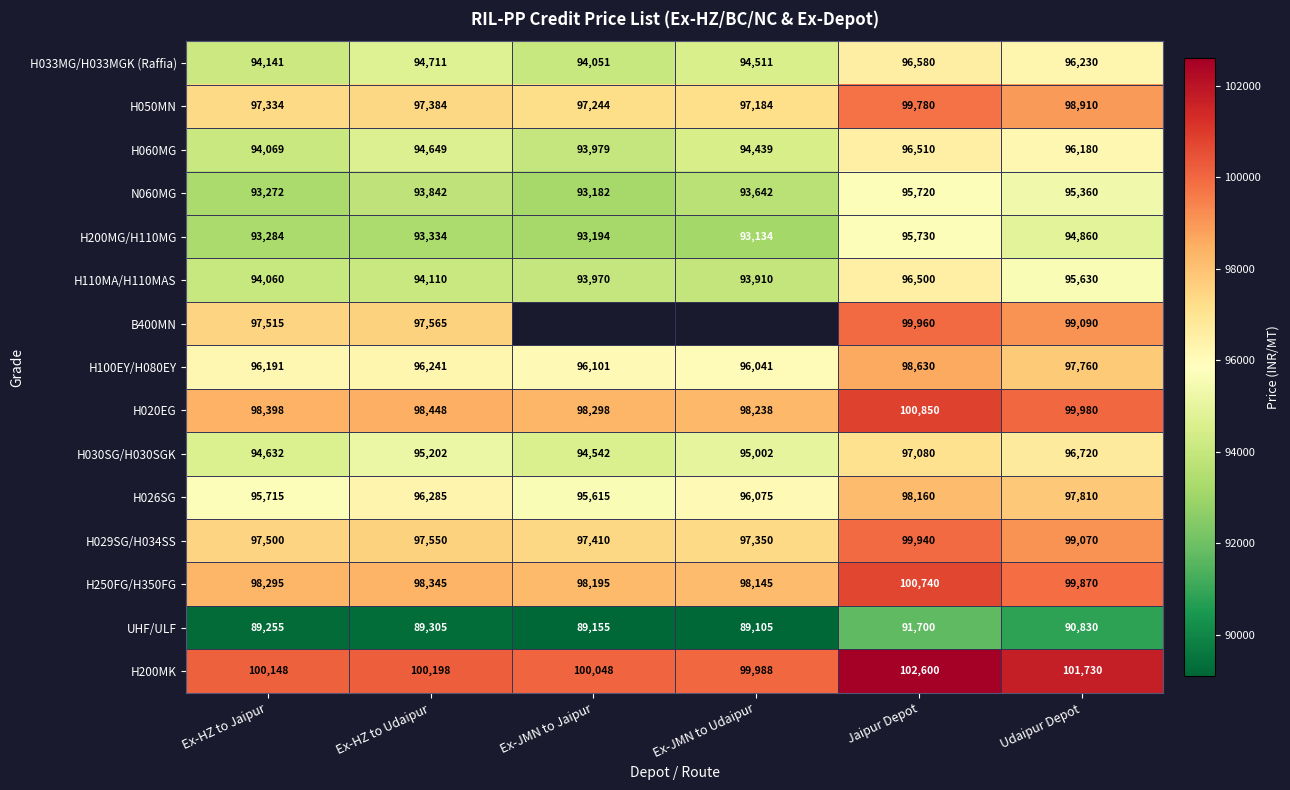

The H100EY/H080EY series shows 157047.4 at Ex-HZ to Udaipur. True or false?

False